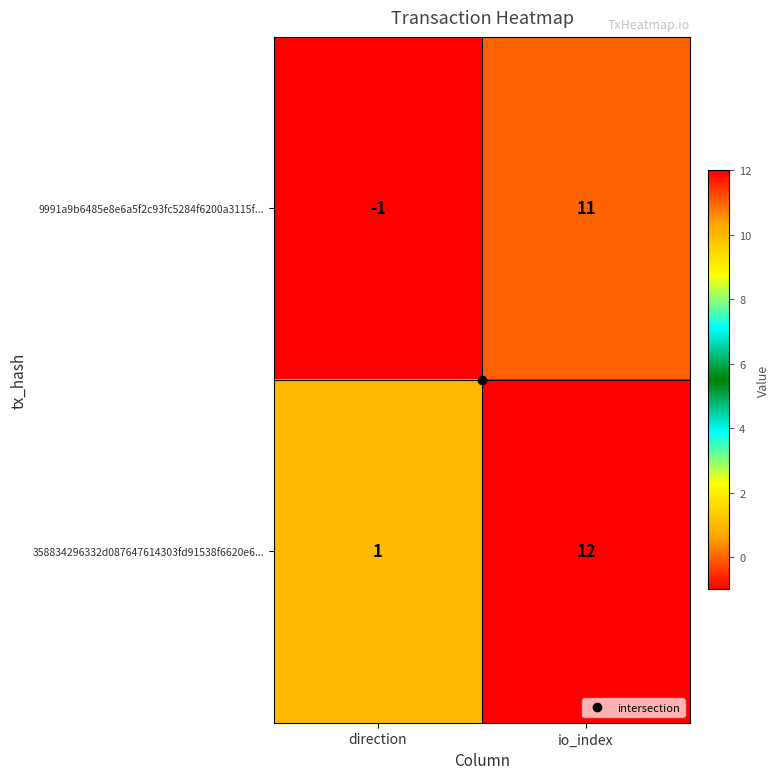

Where is 9991a9b6485e8e6a5f2c93fc5284f6200a3115f... nearest to the value 5?

direction